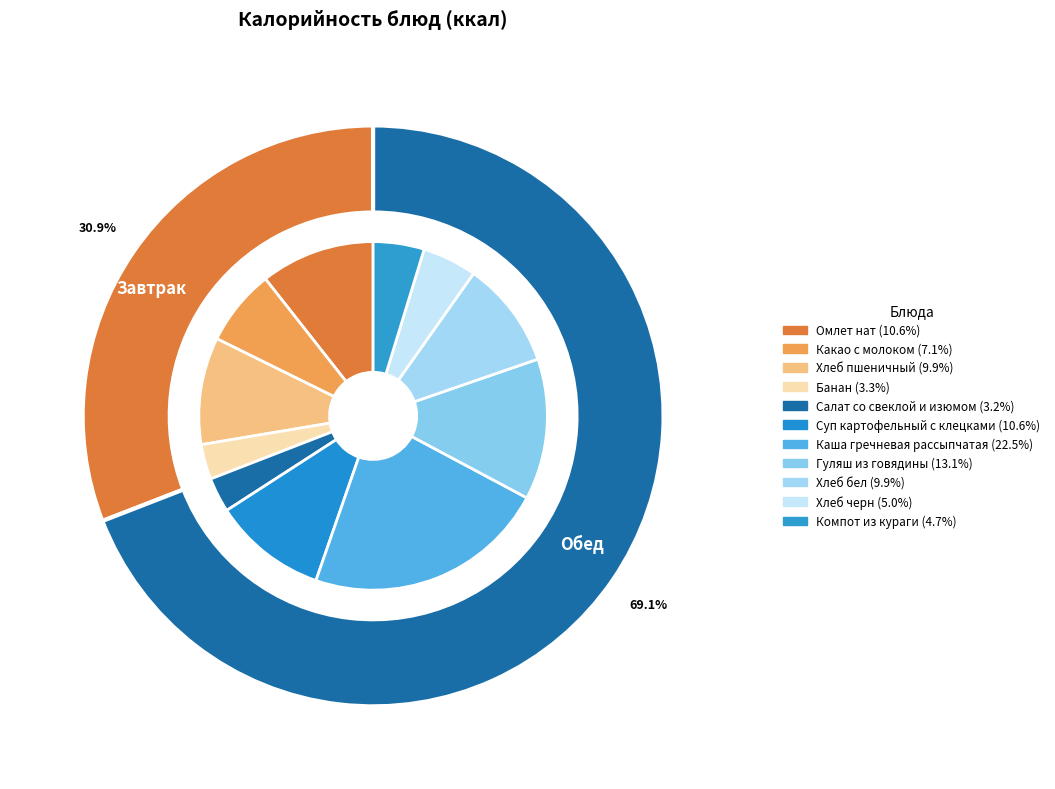

The Банан slice represents 1% of the pie. True or false?

False